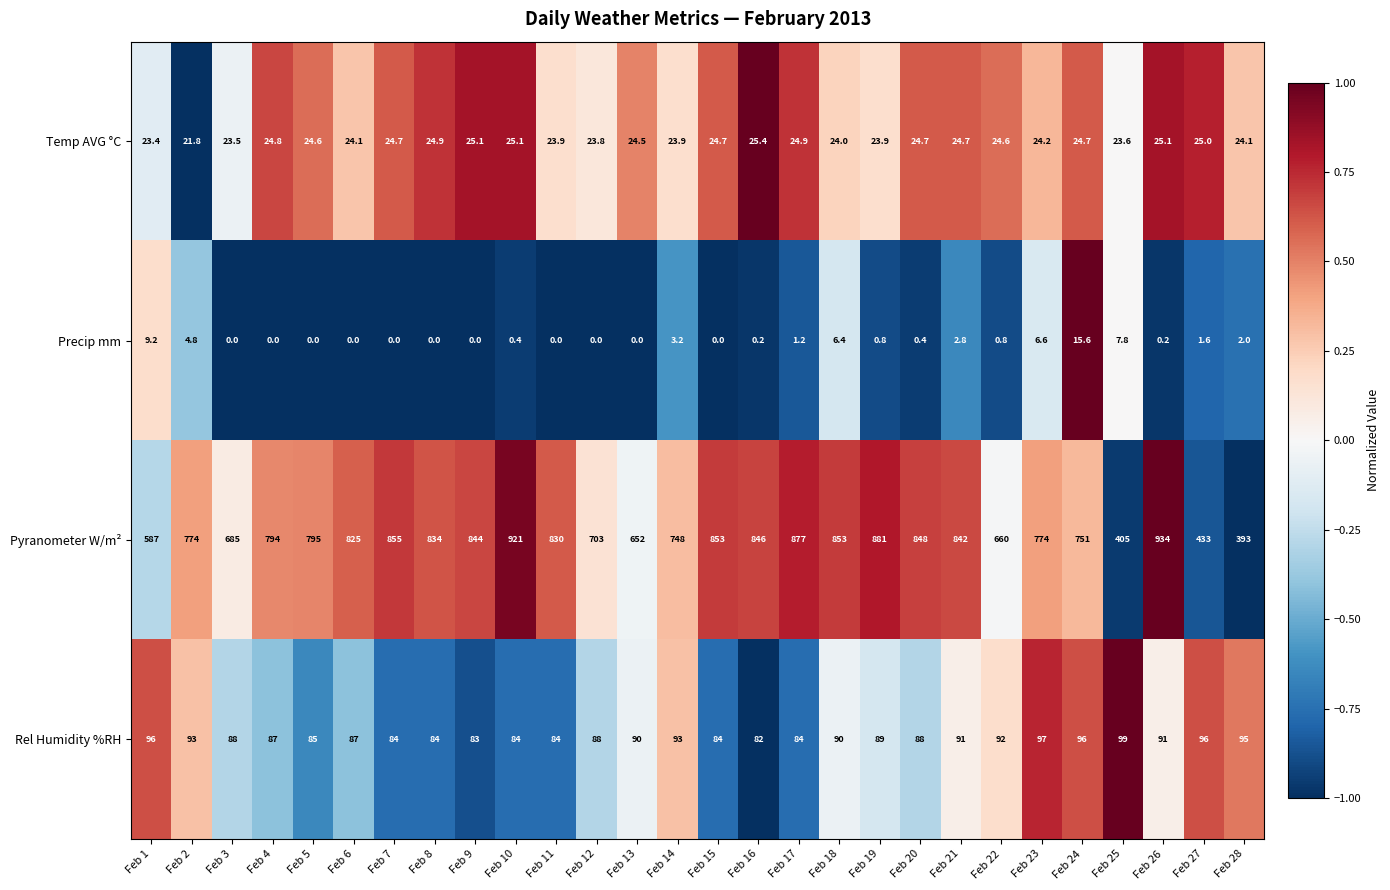

The value of Pyranometer W/m² at Feb 5 is 175.4. True or false?

False